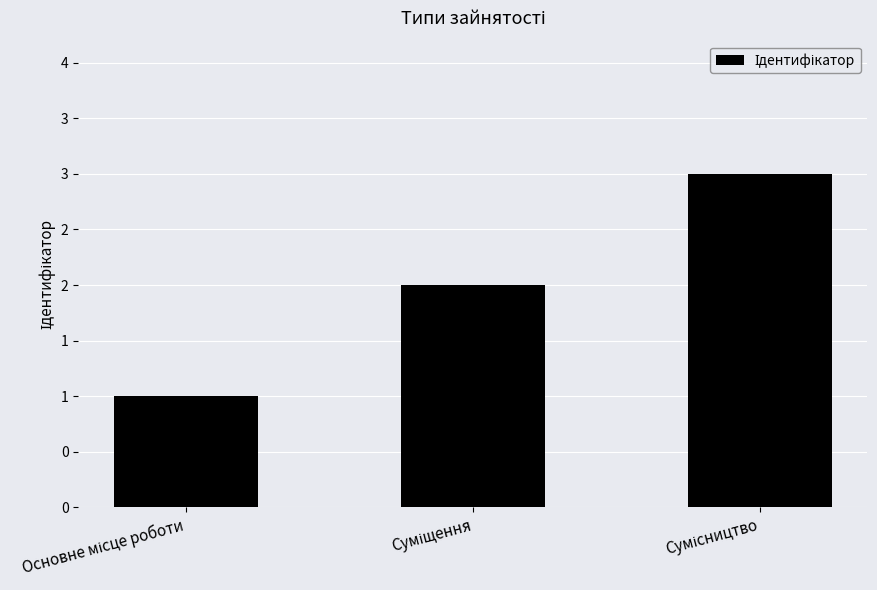

What value does the data have at Суміщення?

2